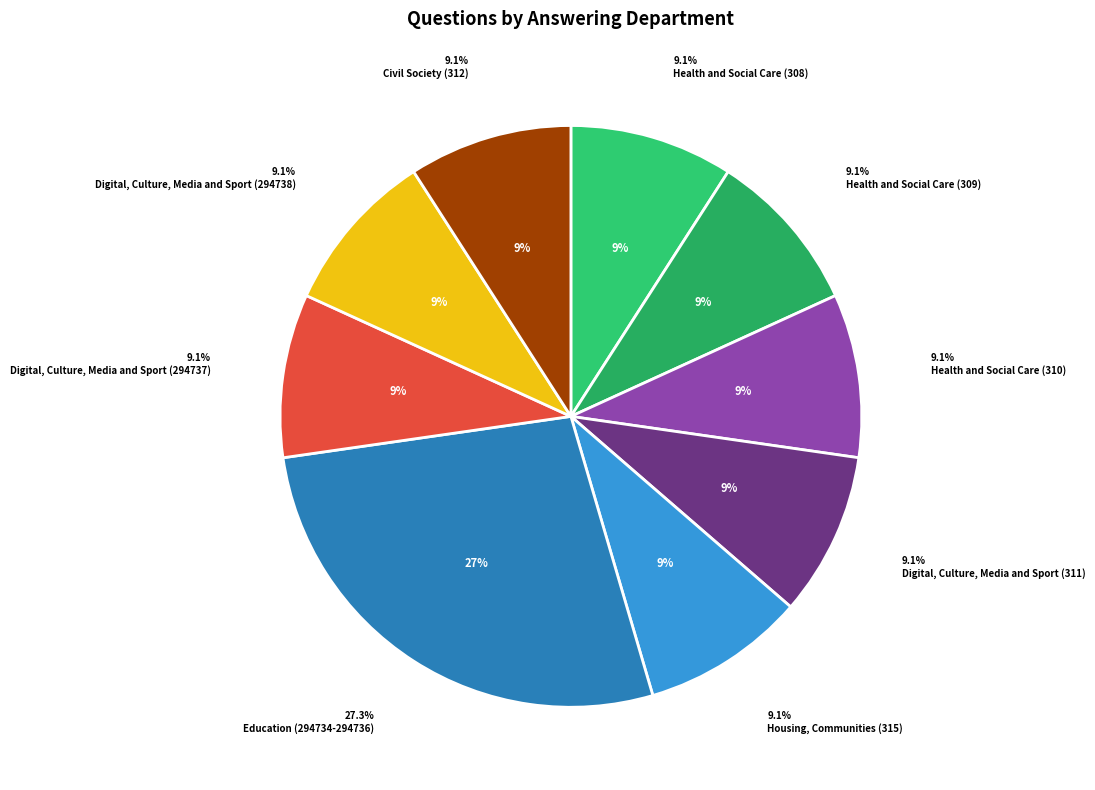

True or false: Civil Society (312) accounts for 9% of the total.

True